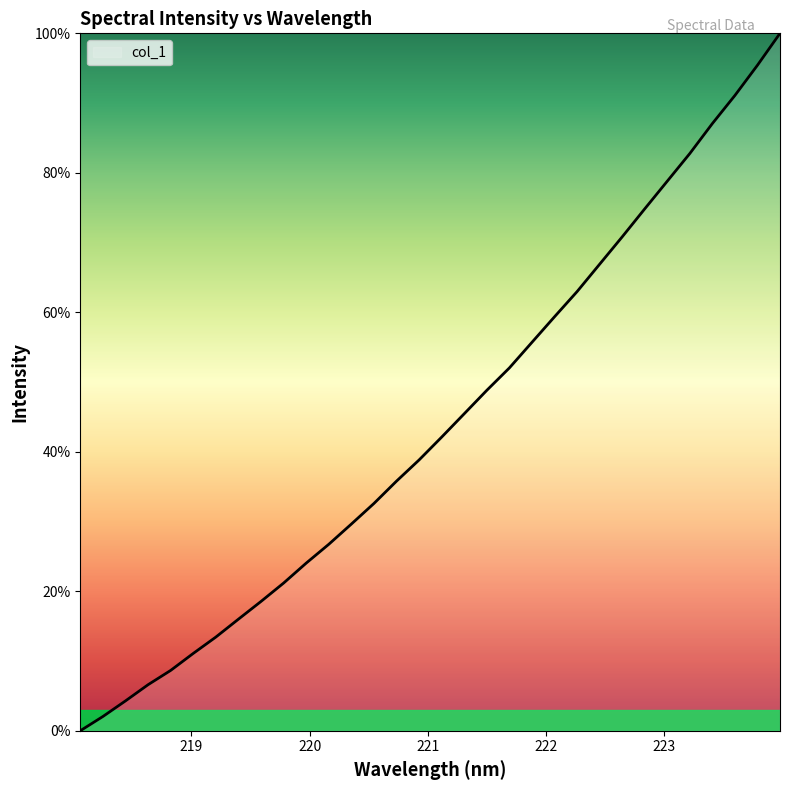

What is the difference between the maximum and minimum values?

100.0